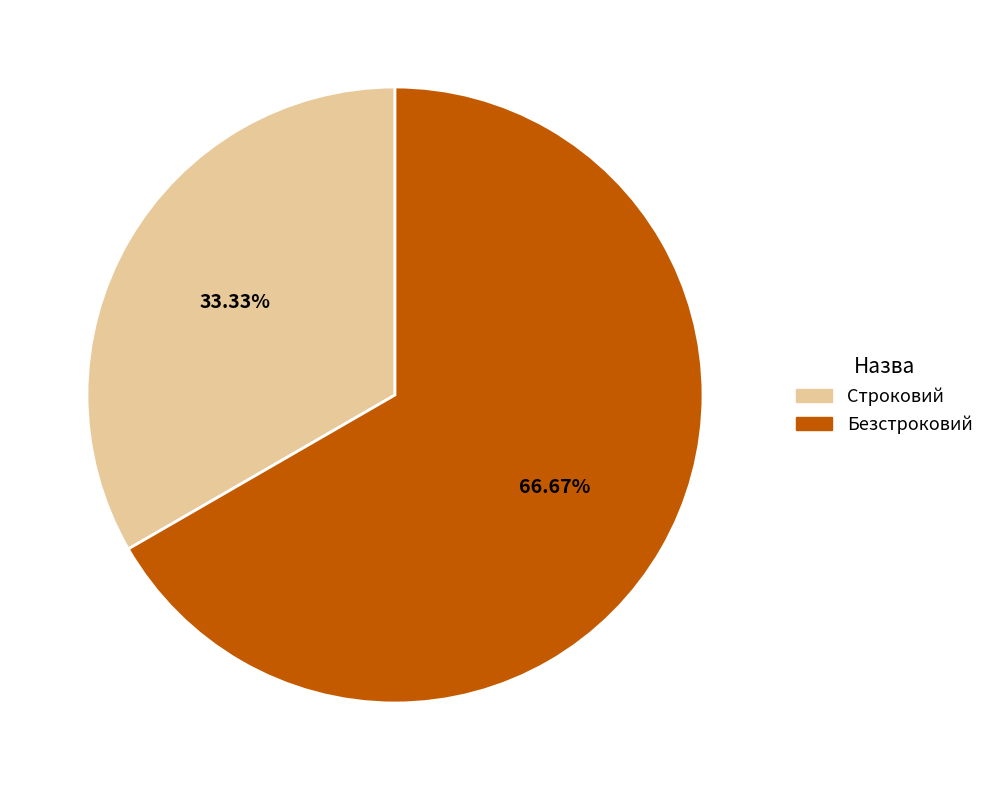

Does Строковий account for over 50% of the chart?

No